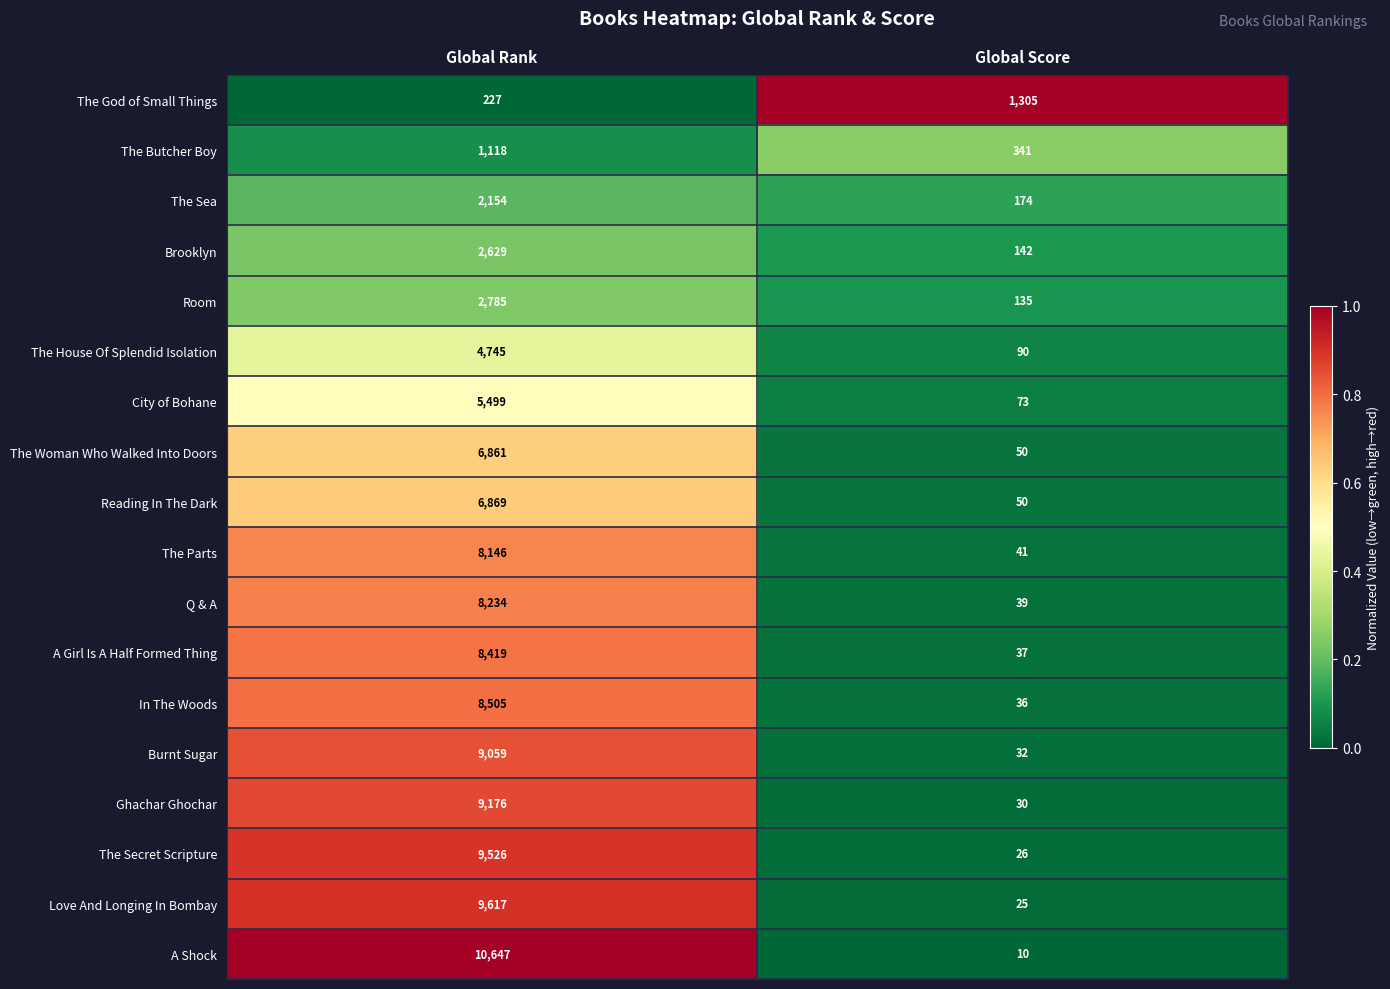

Where is Brooklyn nearest to the value 1385?

Global Score